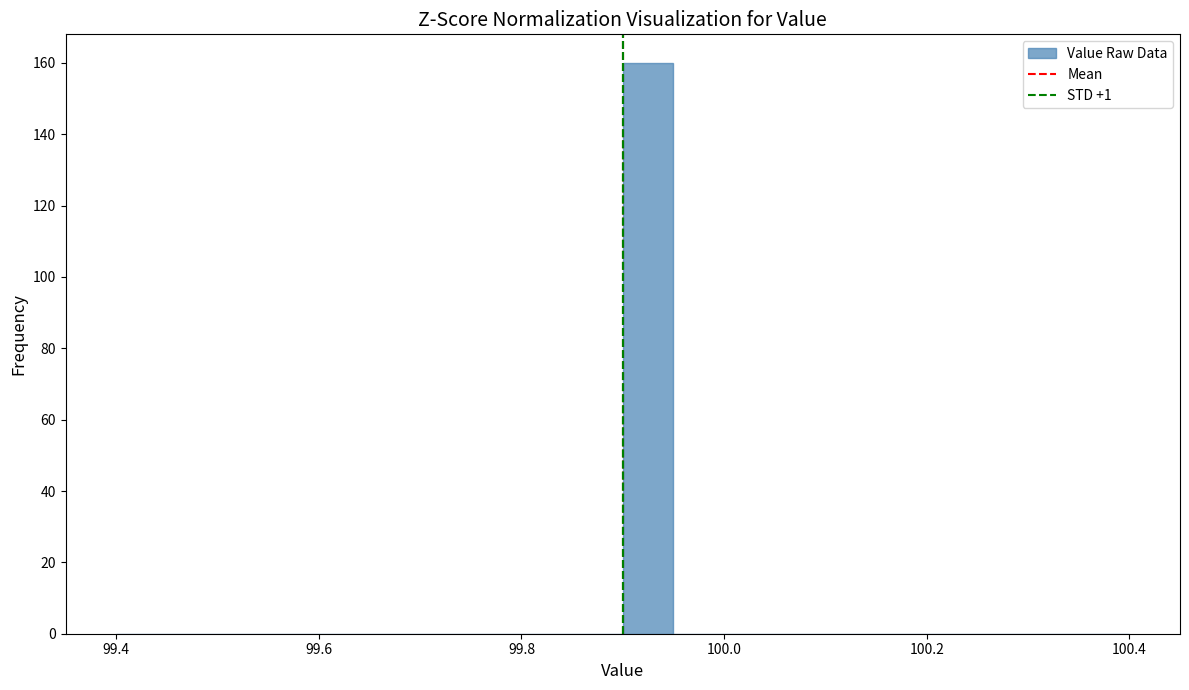

Read against the x-axis, roughly where is the centre of the tallest bar?

99.92